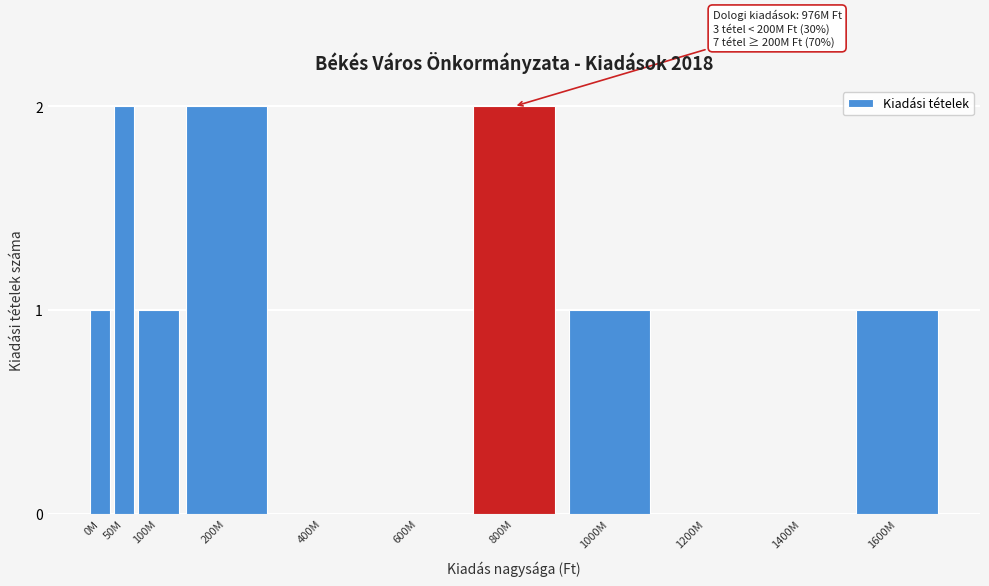

Reading right to left, transcribe all the data shown in this chart.

1600M=1	1400M=0	1200M=0	1000M=1	800M=2	600M=0	400M=0	200M=2	100M=1	50M=2	0M=1